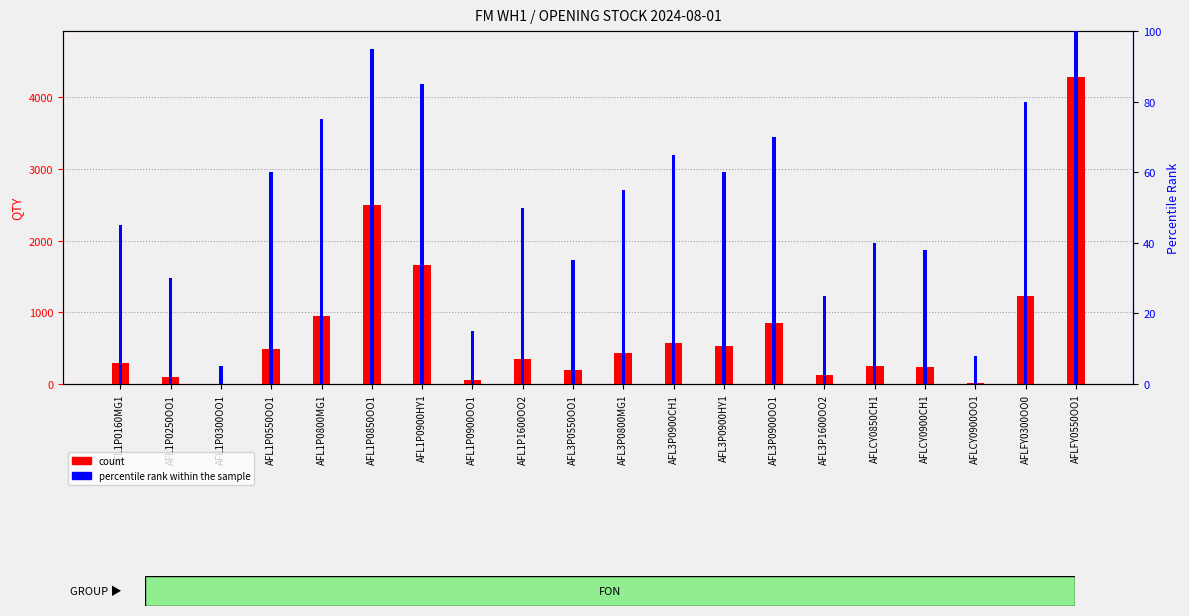

What is the total value across all series at AFL1P0160MG1?

335